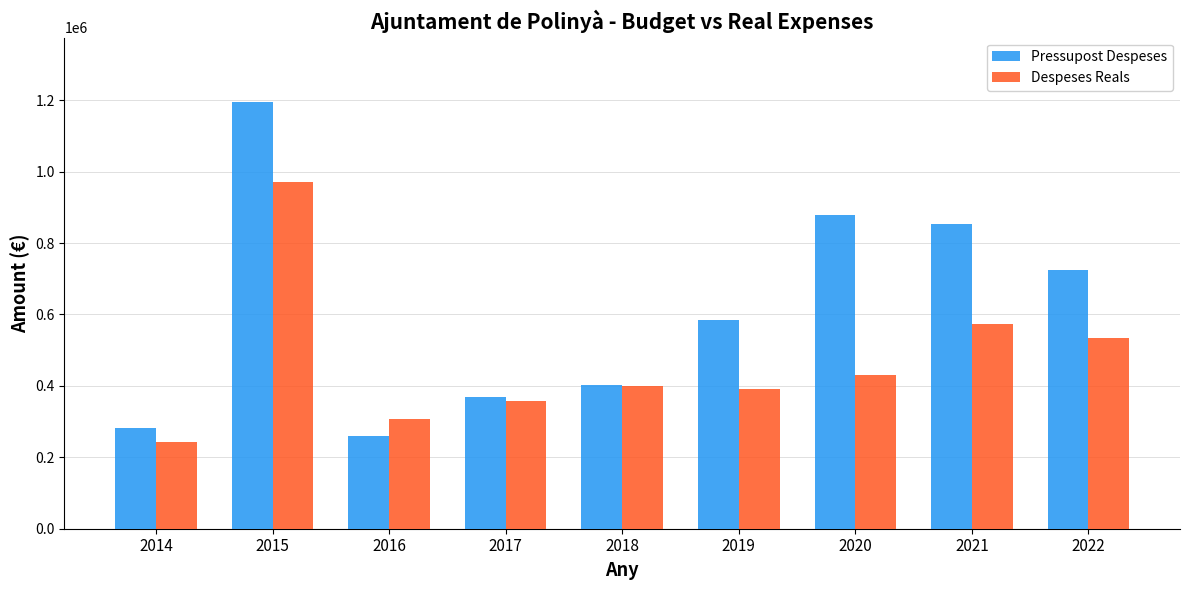

Where is Despeses Reals nearest to the value 607502?

2021